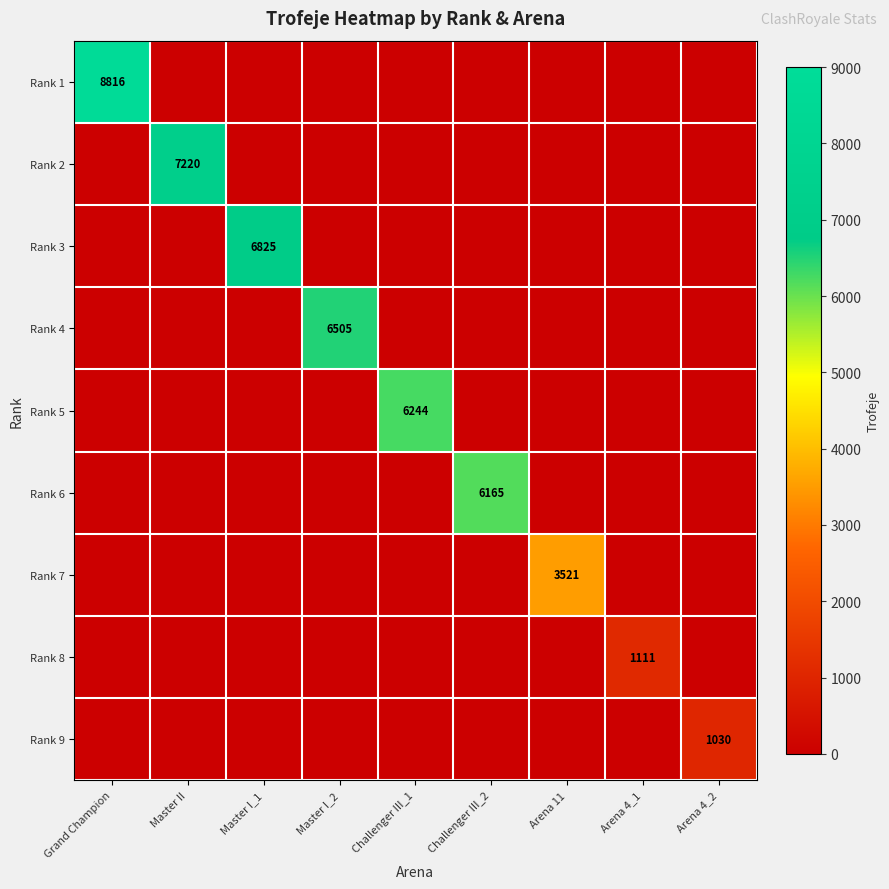

What is the spread (max minus min) of values at Challenger III_1?

6244